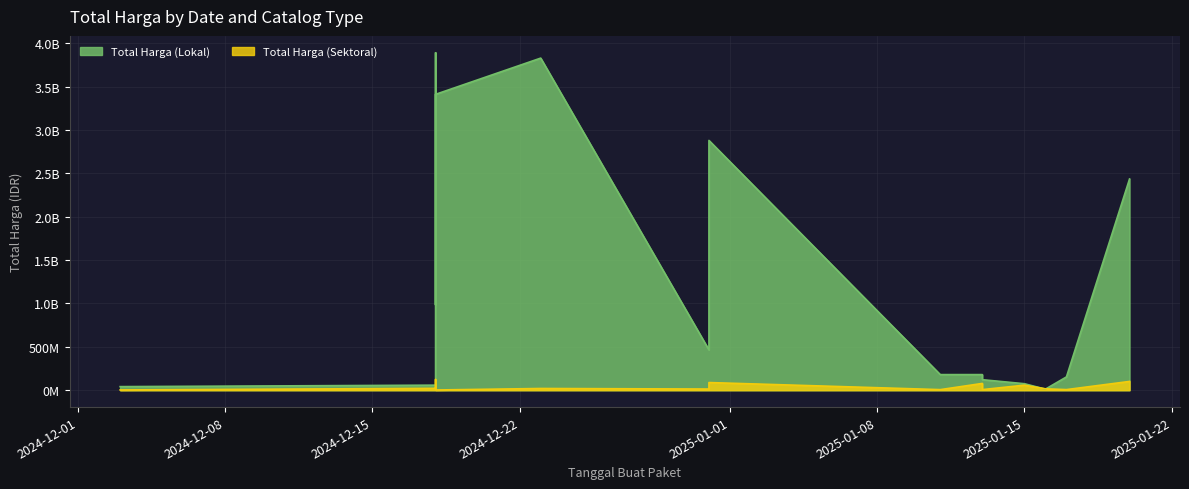

True or false: Total Harga (Sektoral) has a value of 123432000 at 2024-12-18.

True